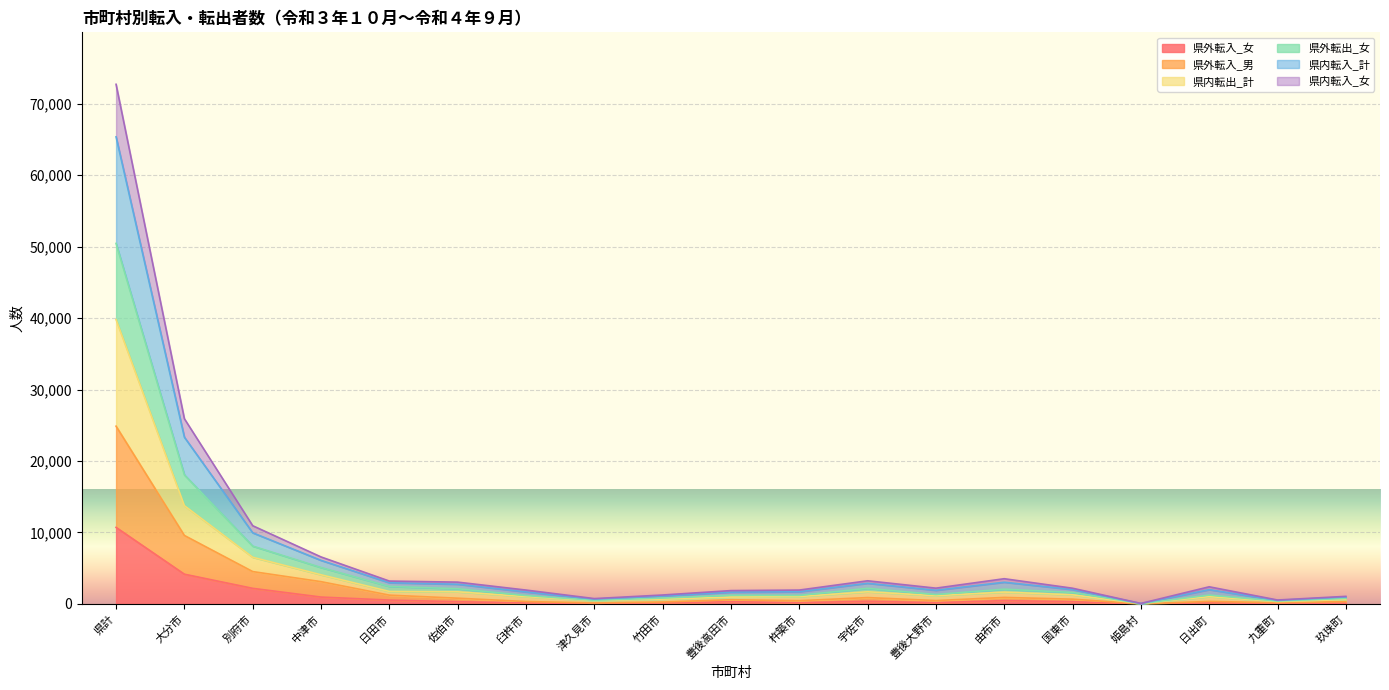

At which label does 県外転入_女 reach its peak?

県計